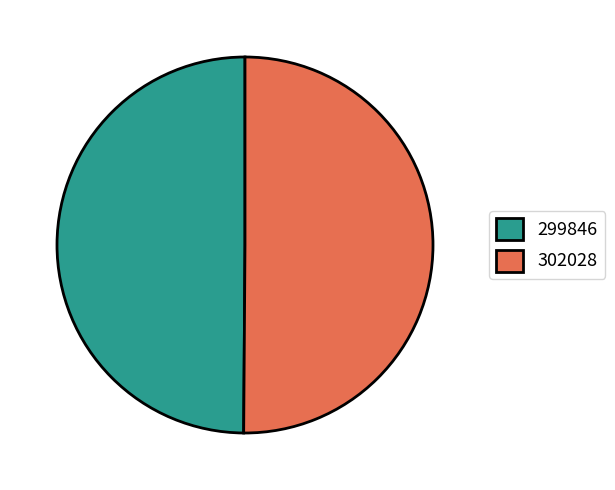

Is it true that 299846 is 50% of the pie?

True